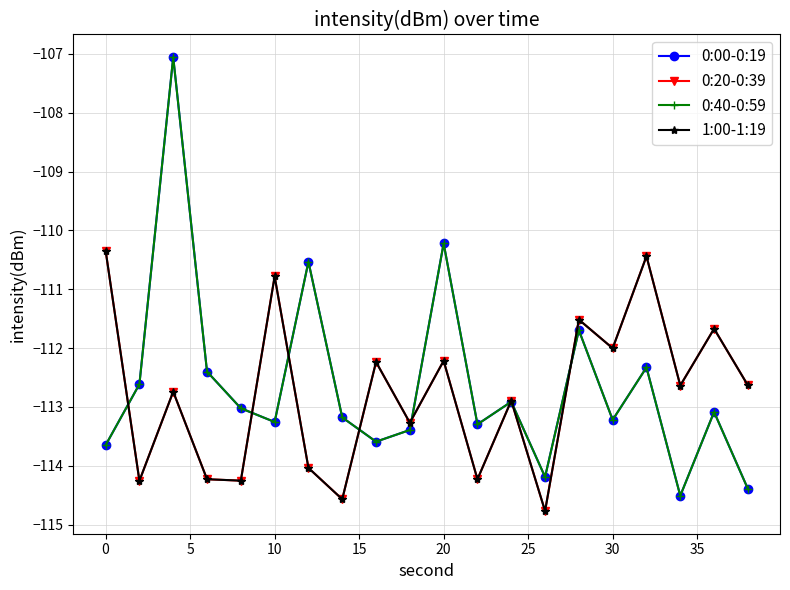

What is the lowest value of the 1:00-1:19 series?

-114.8